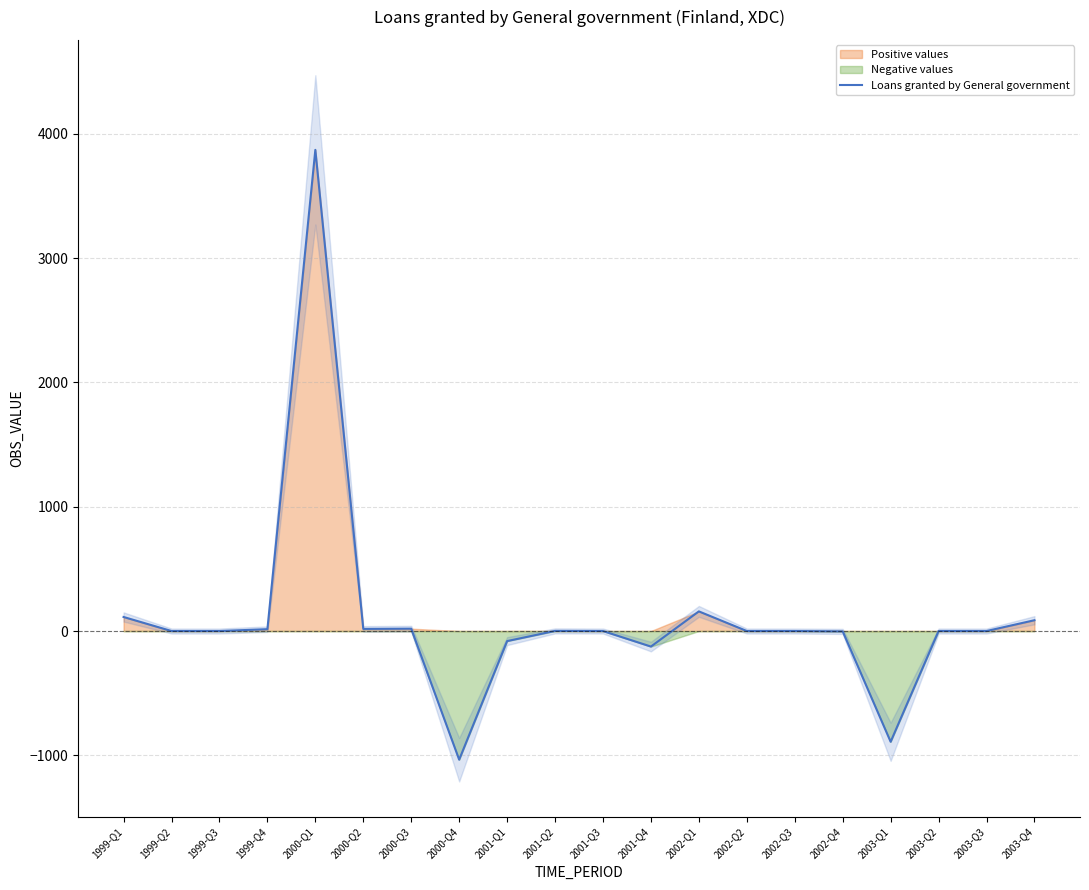

What value does the data have at 2003-Q1?

-891